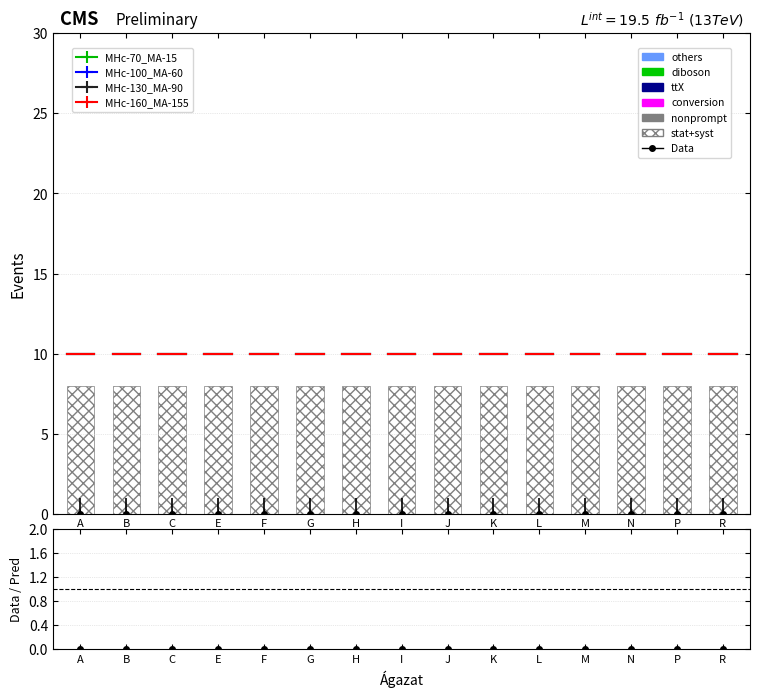

How many data points does each series have?

15